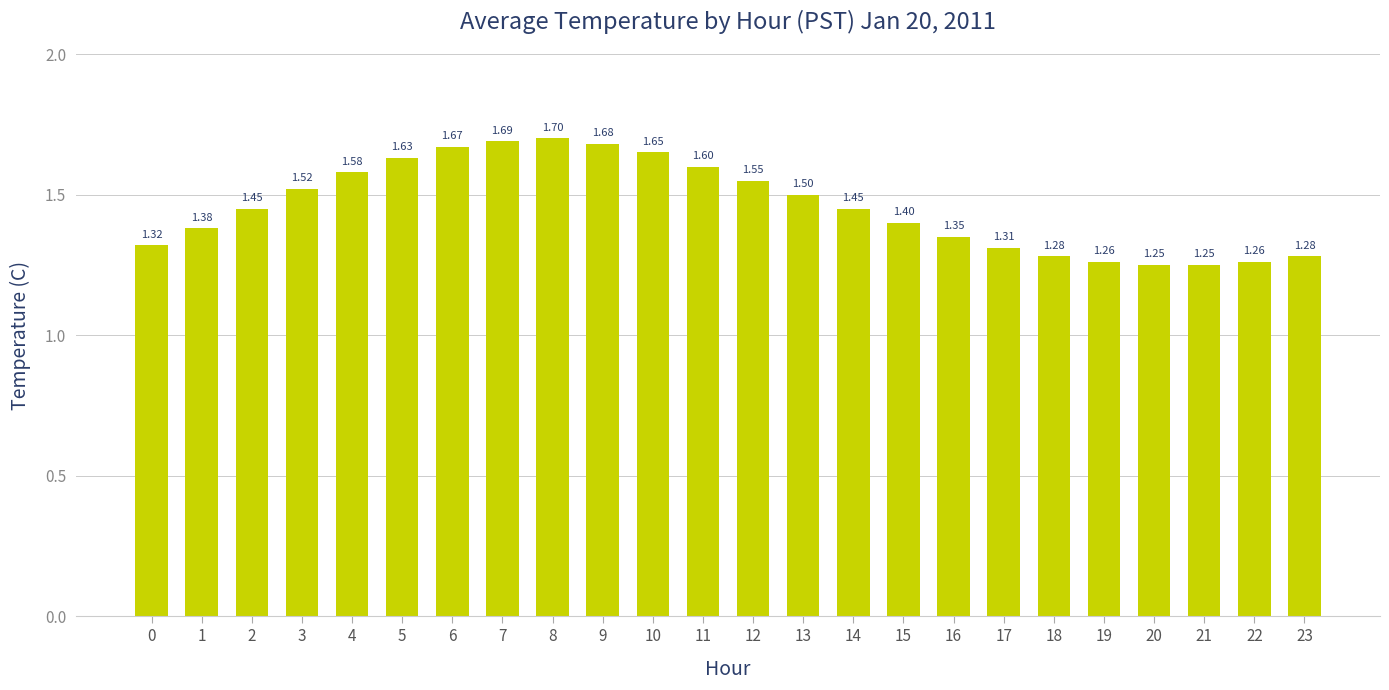

What is the change in value from 4 to 22?

-0.3